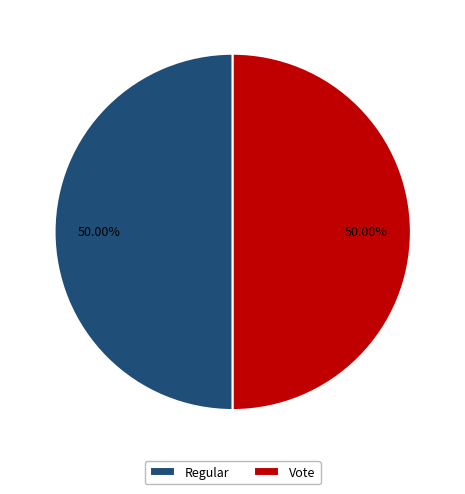

Combined, do Regular and Vote account for over 50%?

Yes